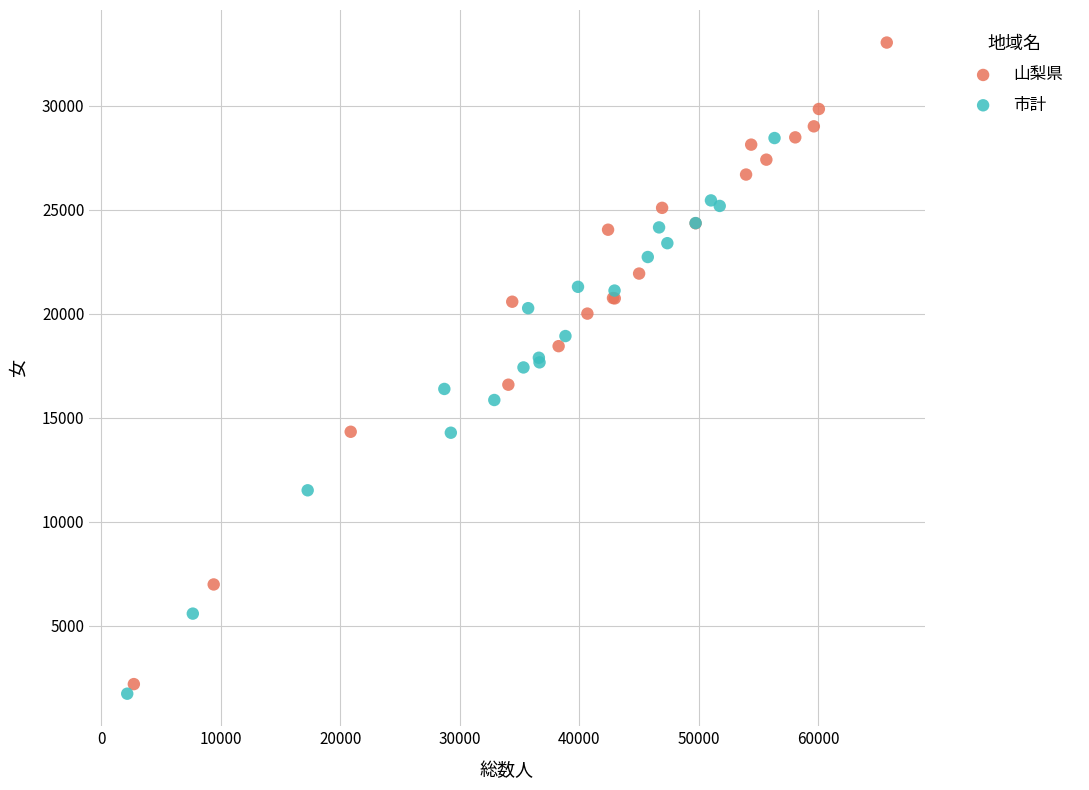

Which series has the widest spread of Y values?

山梨県